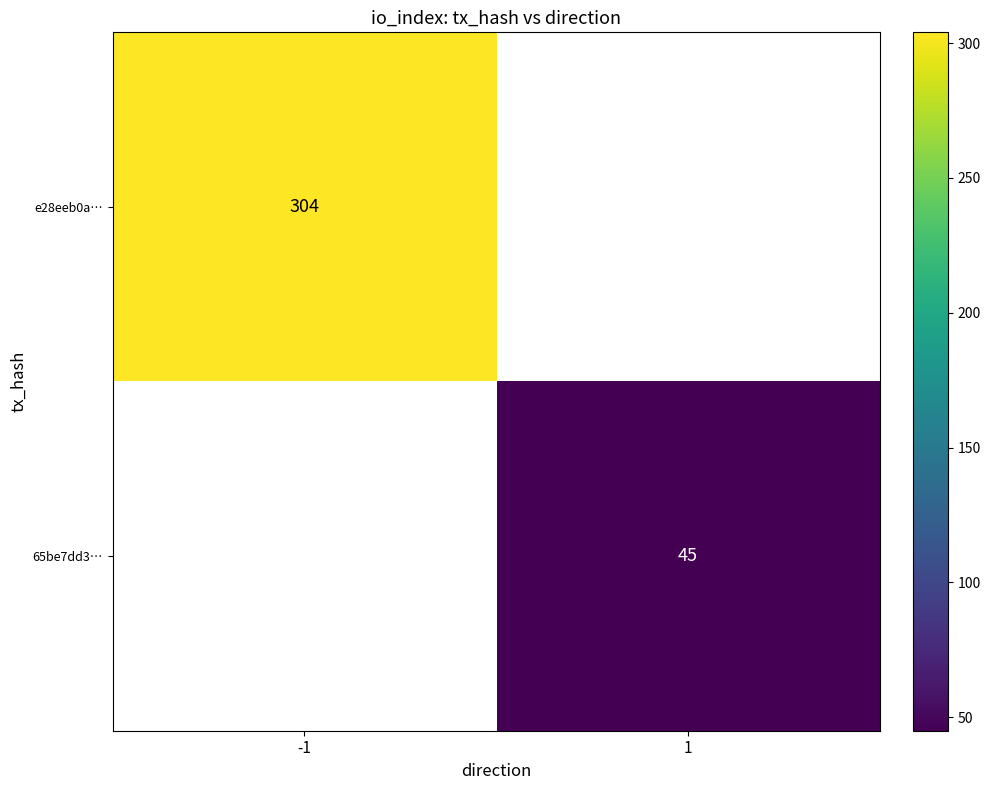

True or false: 65be7dd3… has a value of 18 at 1.

False